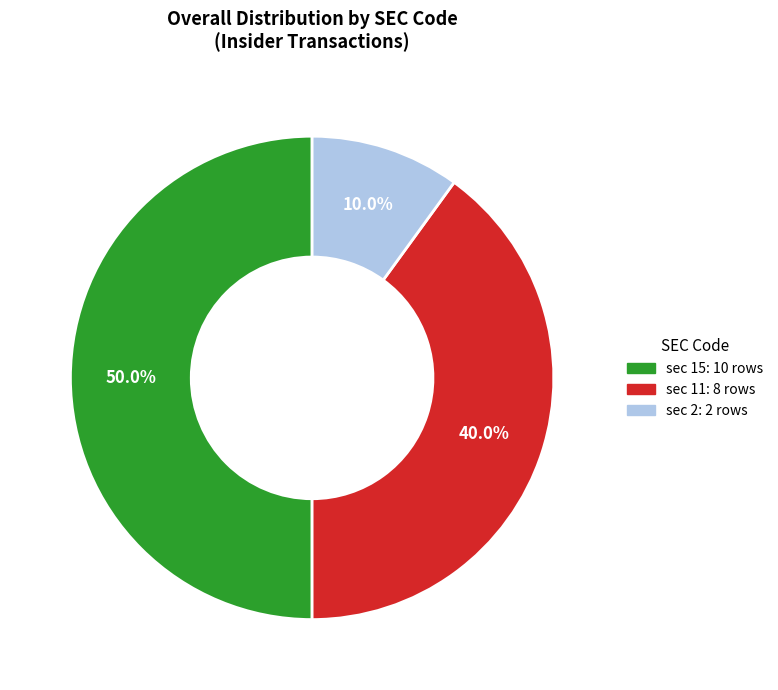

Which category has the biggest portion of the pie?

sec 15: 10 rows